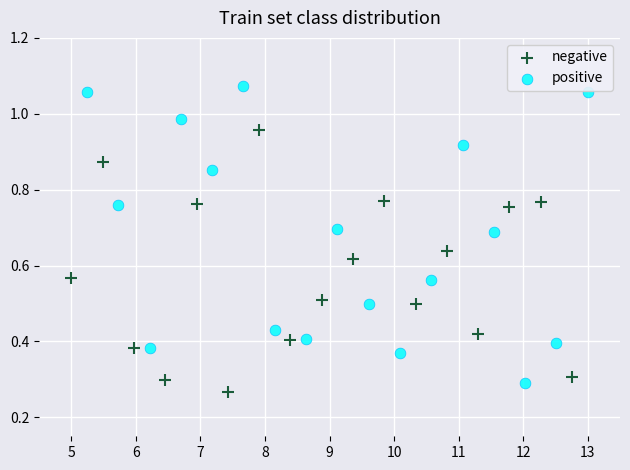

Which series has the largest Y range (max minus min)?

positive